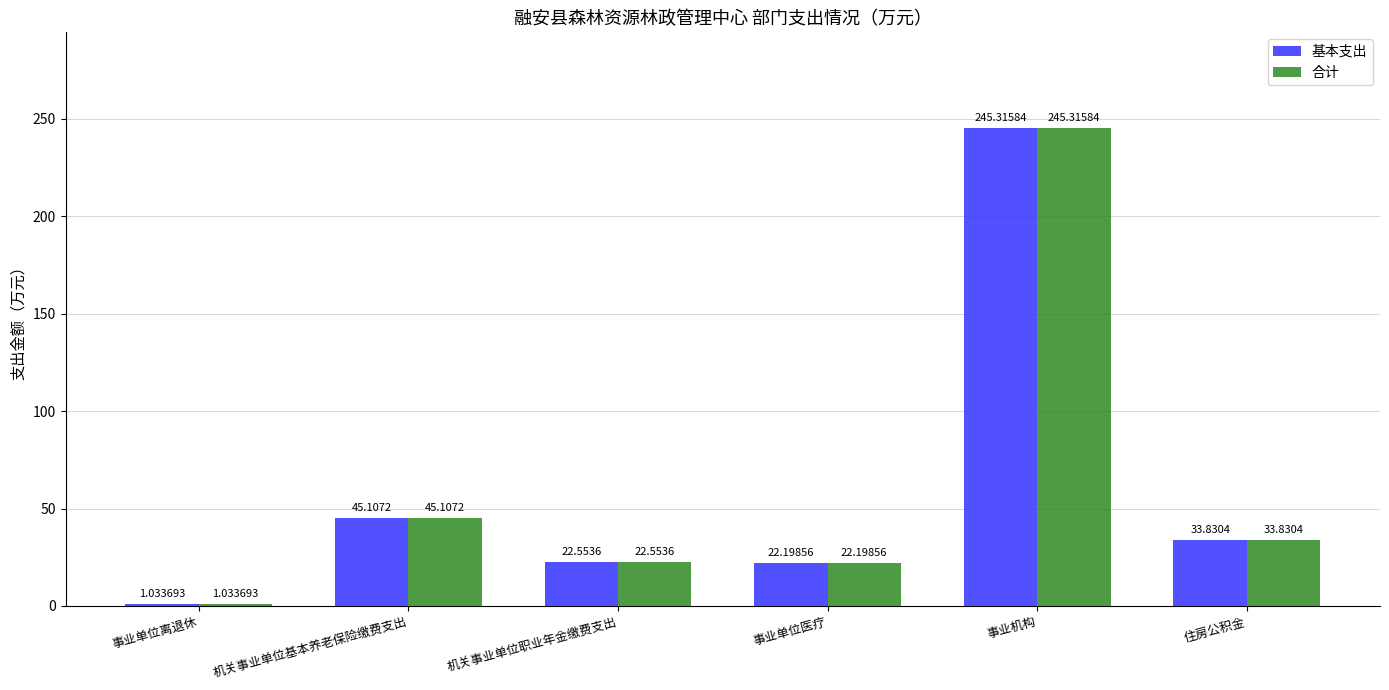

What is the difference between the 基本支出 values at 事业单位离退休 and 事业单位医疗?

21.2